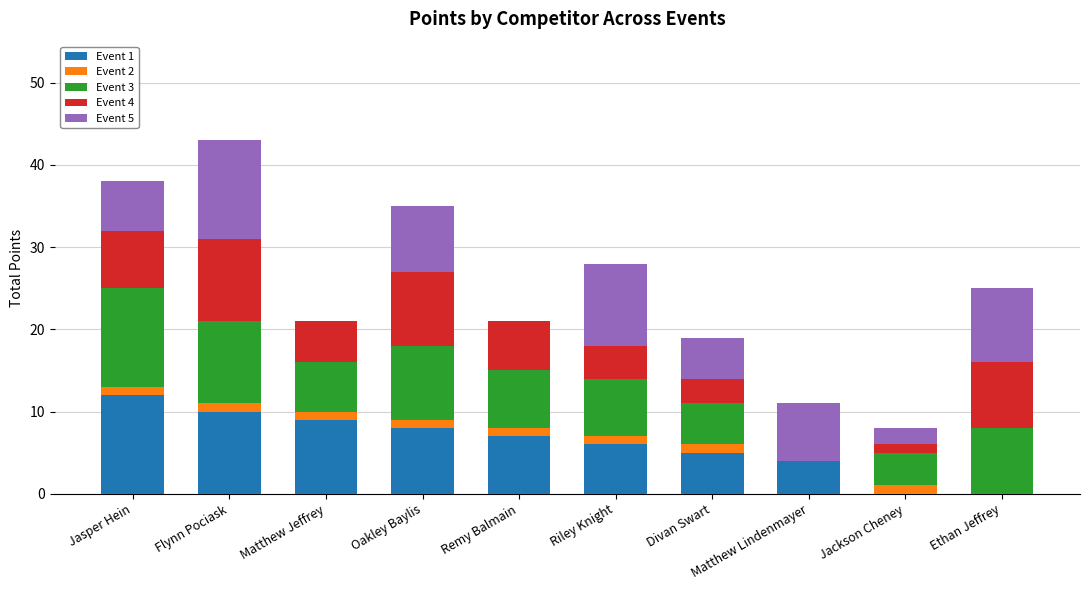

At which label does Event 1 reach its peak?

Jasper Hein